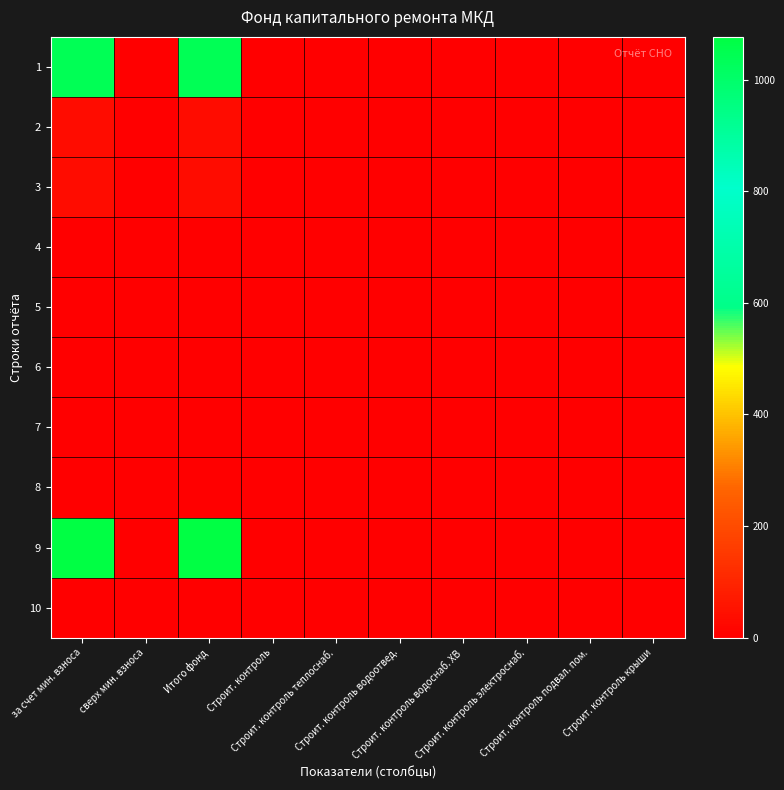

Between Строит. контроль водоотвед. and Итого фонд, which is larger?

Итого фонд